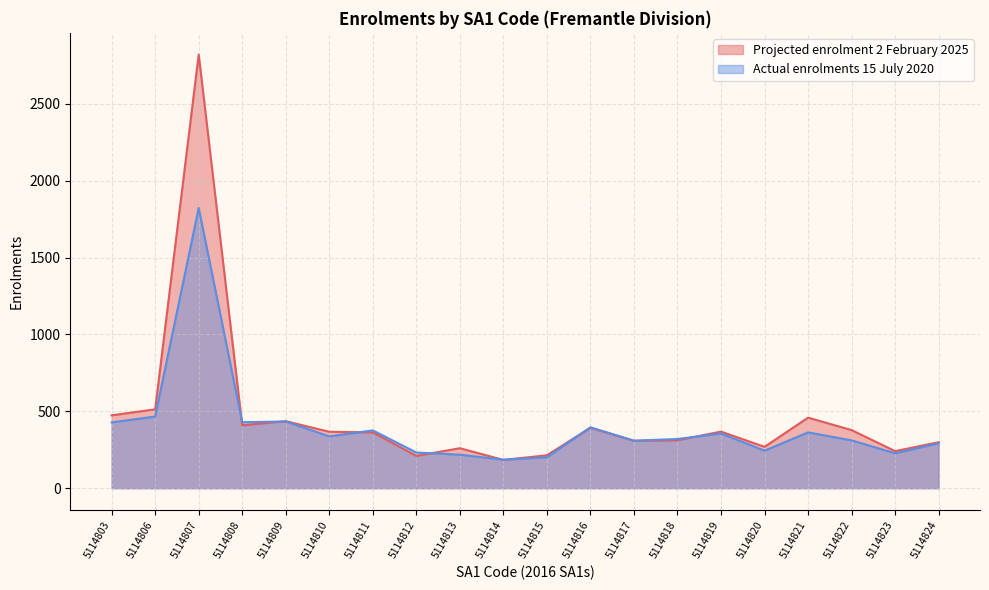

At which category is the sum across all series the highest?

5114807